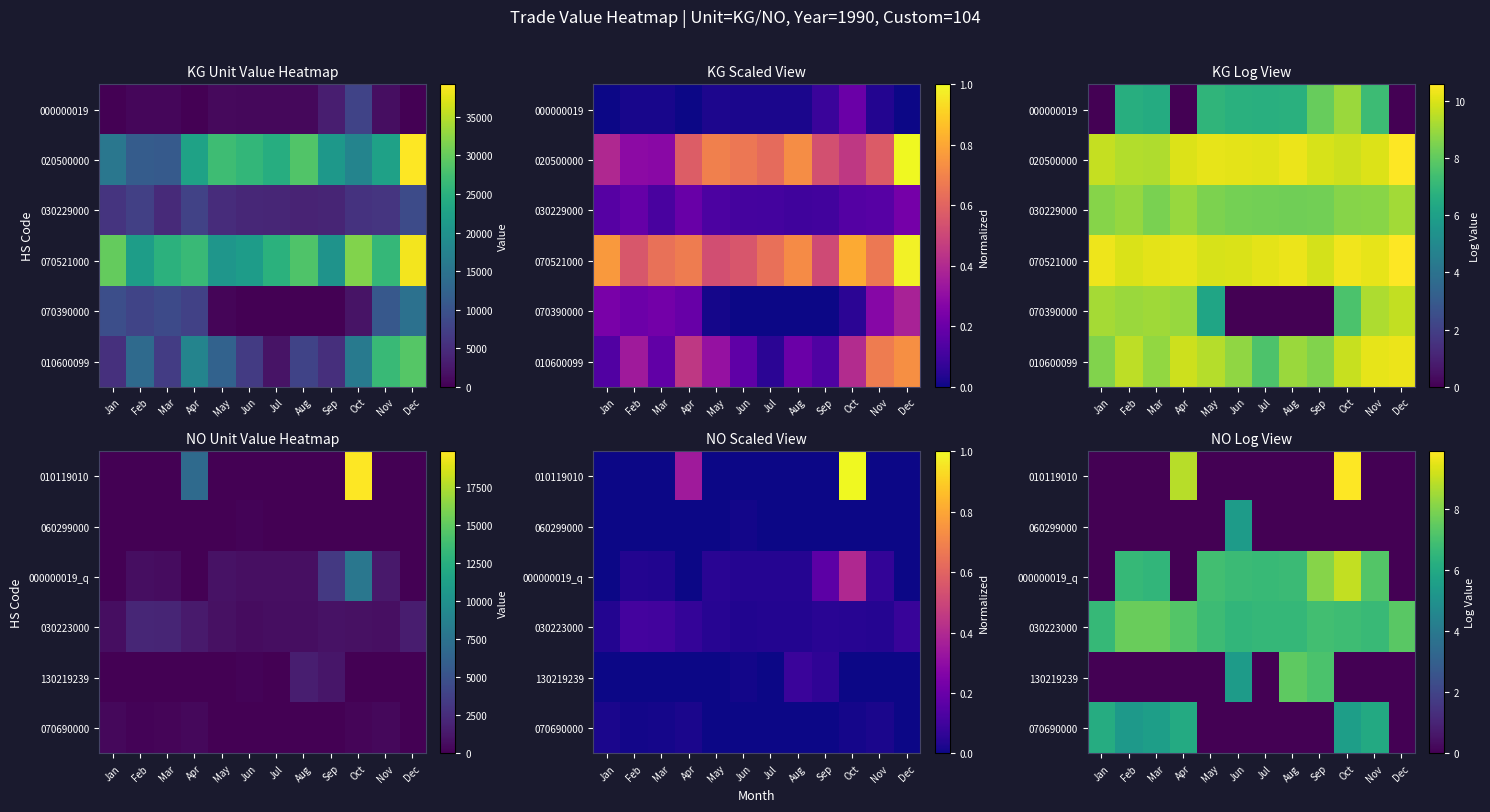

What is the spread (max minus min) of values at Aug?

7.4